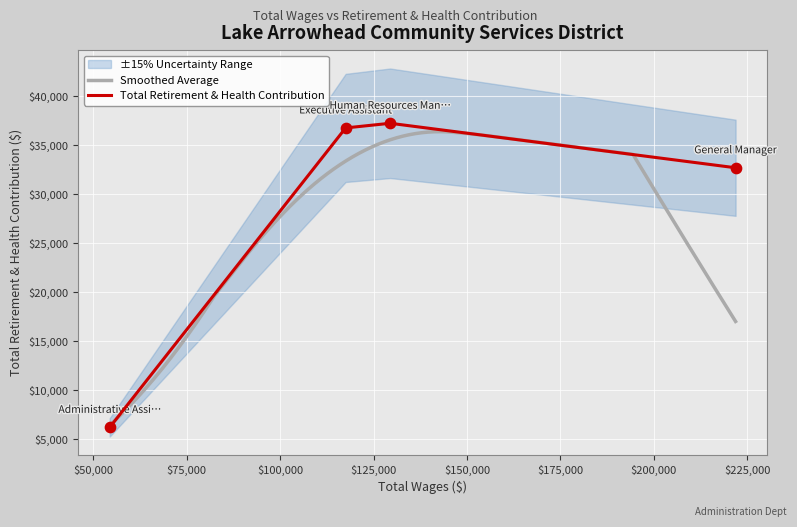

What is the change in value from General Manager to Executive Assistant?

+4063